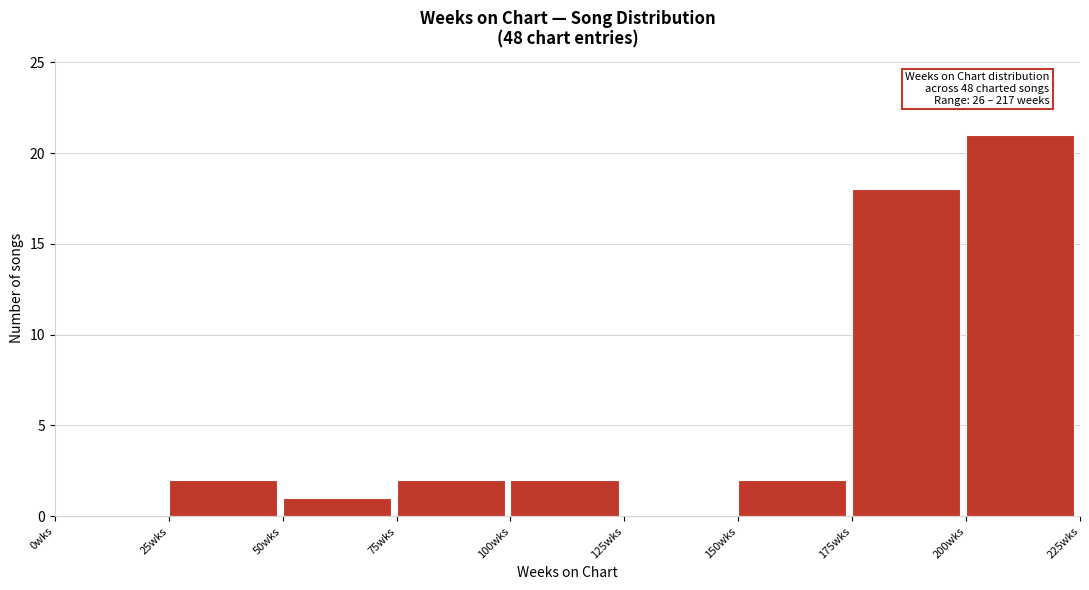

Which range on the x-axis has the tallest bar?

200 to 225